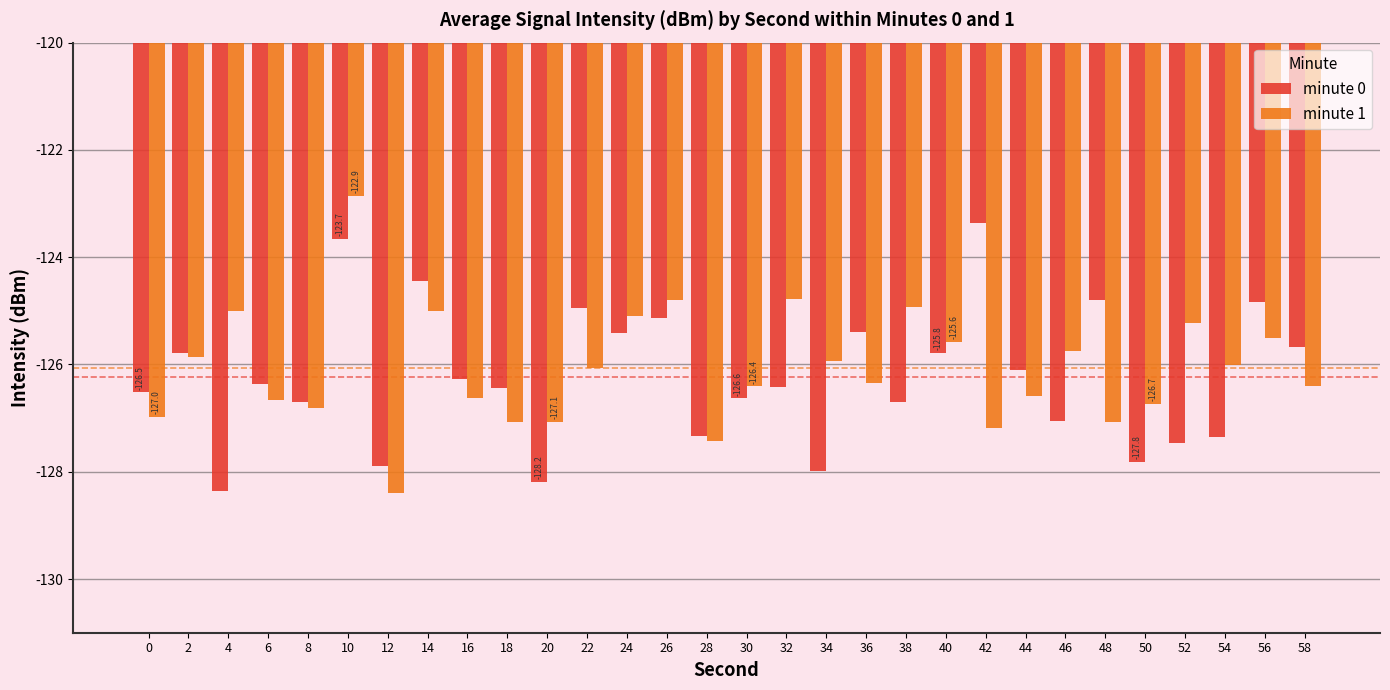

What is the difference between the second highest and second lowest values in the minute 1 series?

2.7